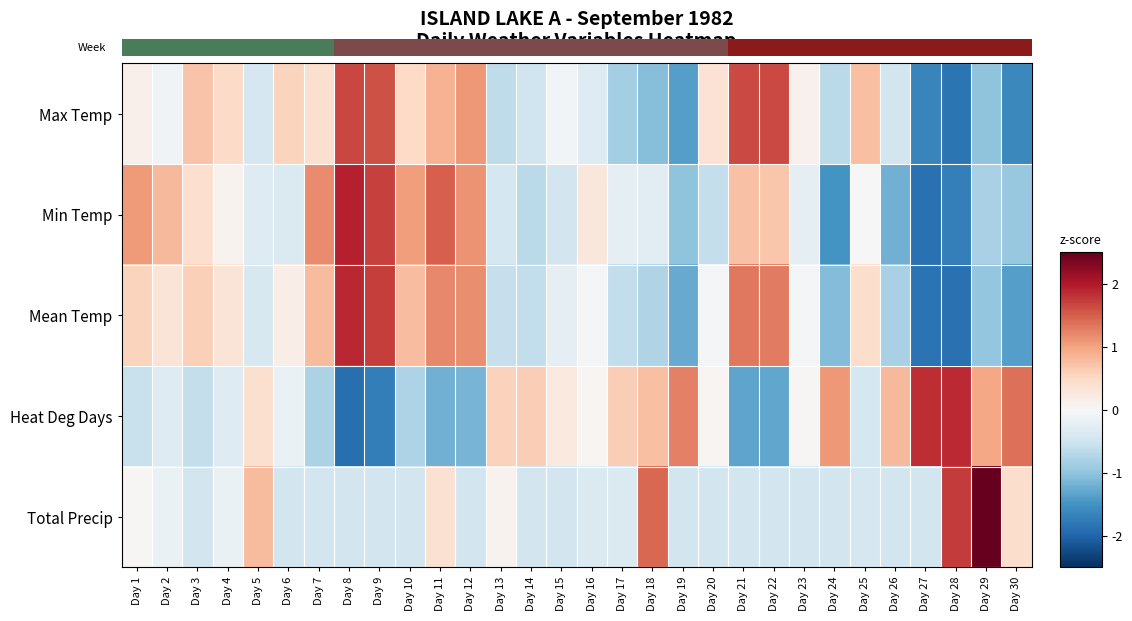

What is the difference between the highest and lowest values at Day 24?

2.6